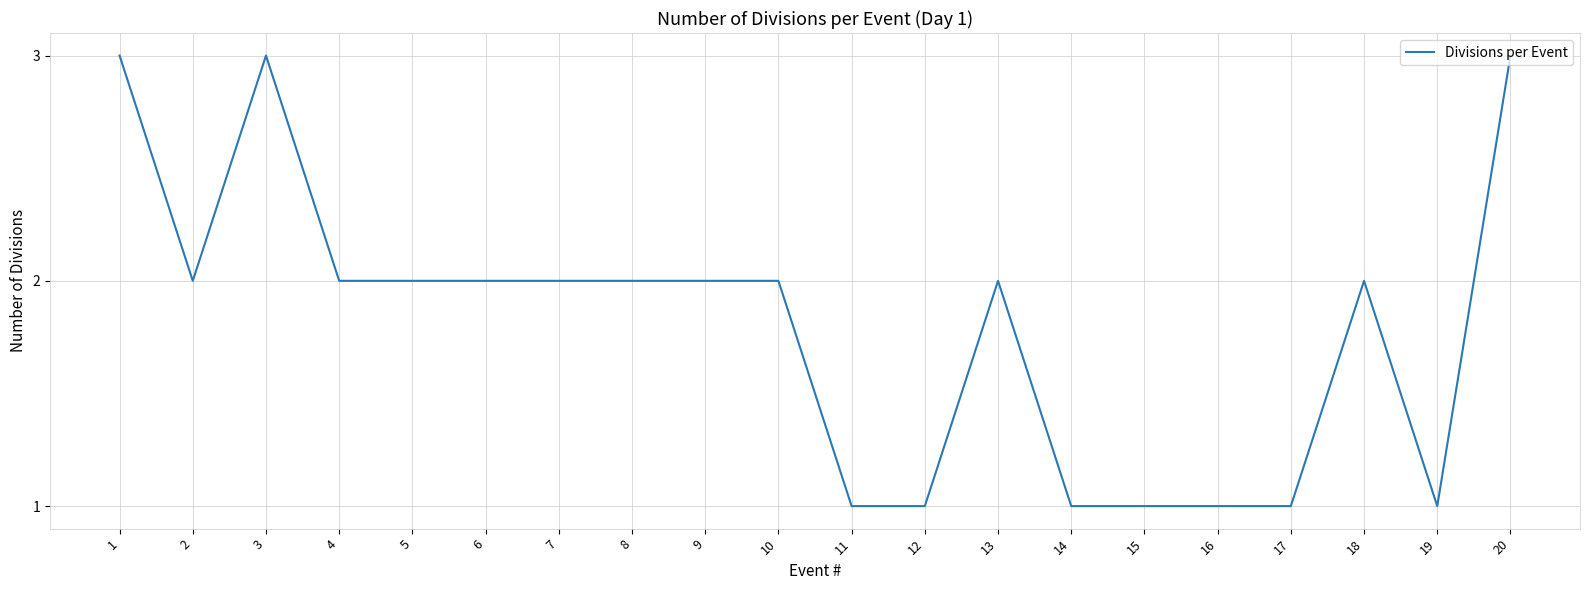

Where is the first local maximum?

3